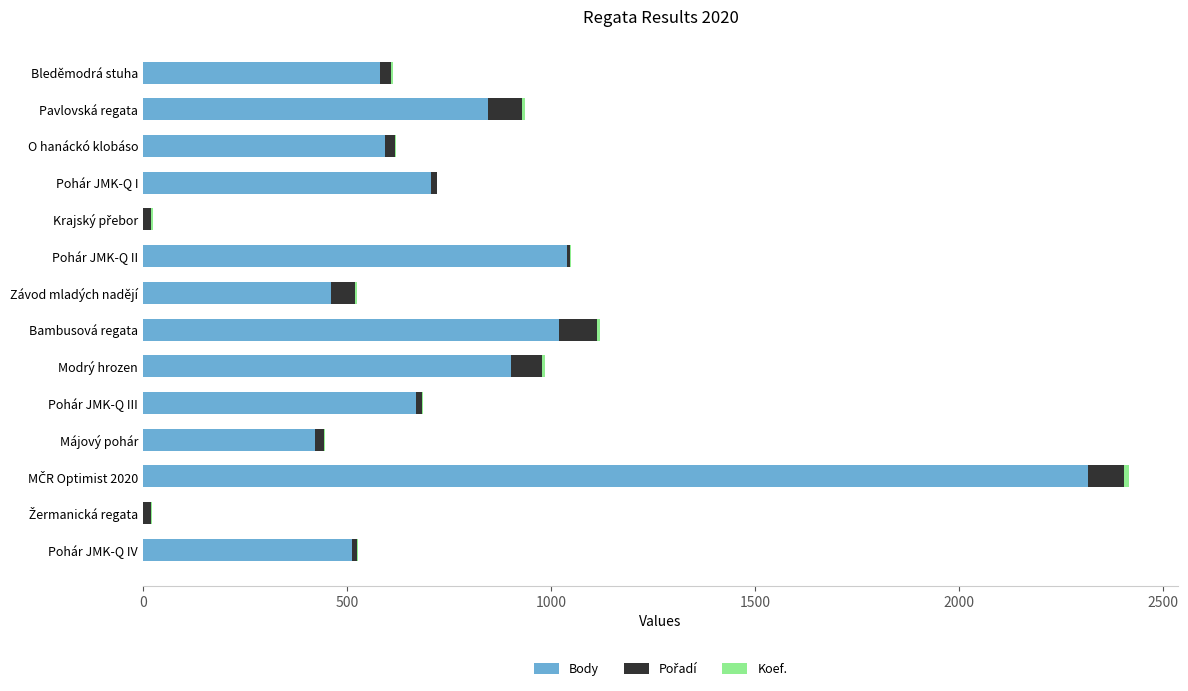

What is the maximum value for Body?

2316